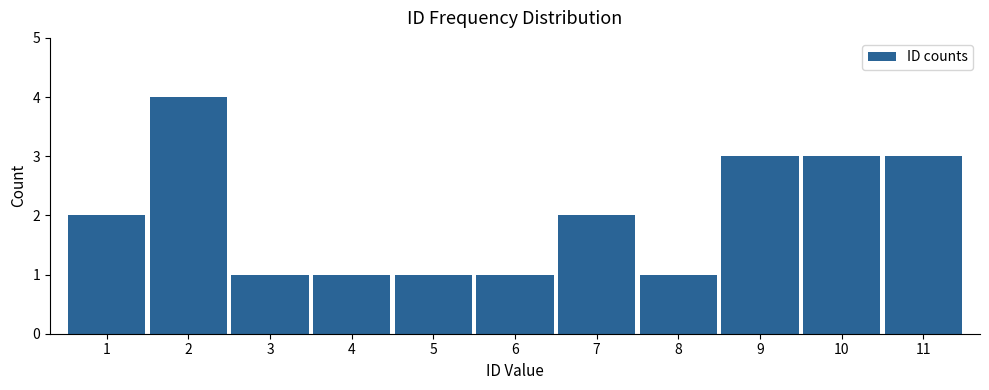

Reading left to right, list every bar in this chart as the range it spans on the x-axis followed by its height. The values are not printed on the chart, so give them approximately, as read against the axis.

0.5 to 1.5: 2
1.5 to 2.5: 4
2.5 to 3.5: 1
3.5 to 4.5: 1
4.5 to 5.5: 1
5.5 to 6.5: 1
6.5 to 7.5: 2
7.5 to 8.5: 1
8.5 to 9.5: 3
9.5 to 10.5: 3
10.5 to 11.5: 3